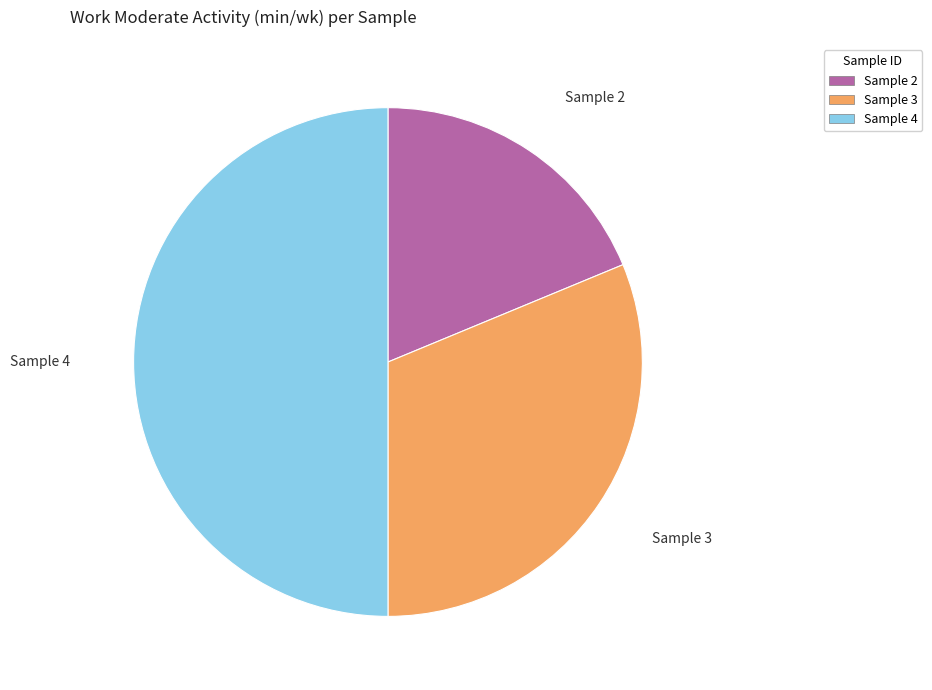

Count the number of slices in the pie.

3